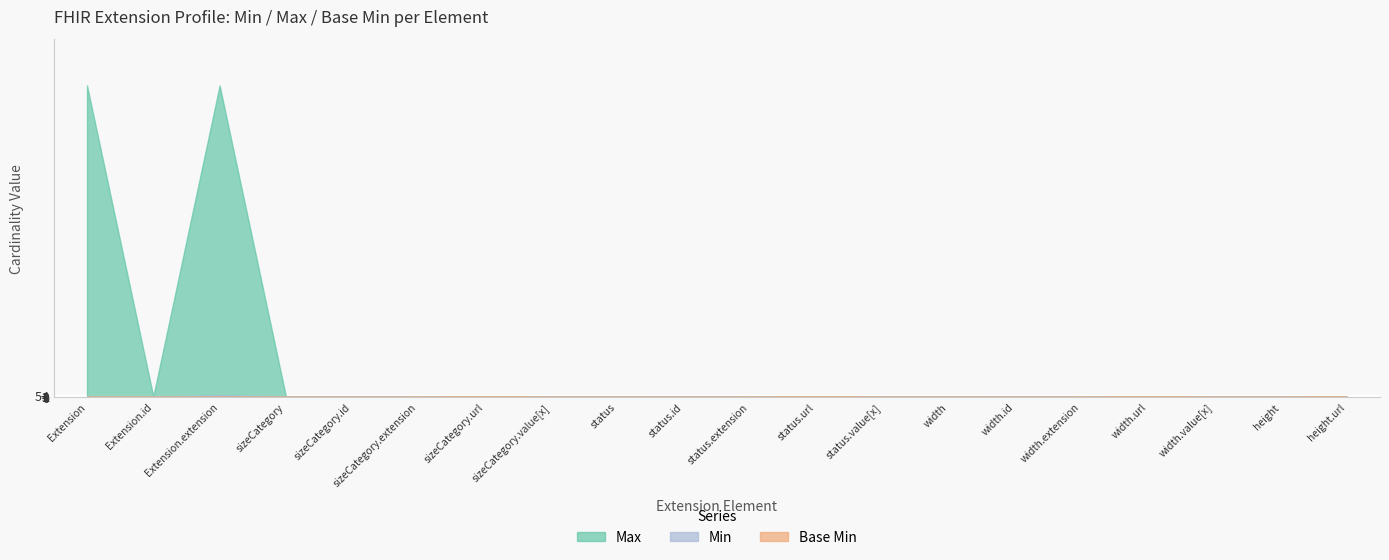

Reading left to right, transcribe all the data shown in this chart.

Max: 999	1	999	1	1	0	1	1	1	1	0	1	1	1	1	0	1	1	1	1
Base Min: 0	0	0	0	0	0	1	0	0	0	0	1	0	0	0	0	1	0	0	1